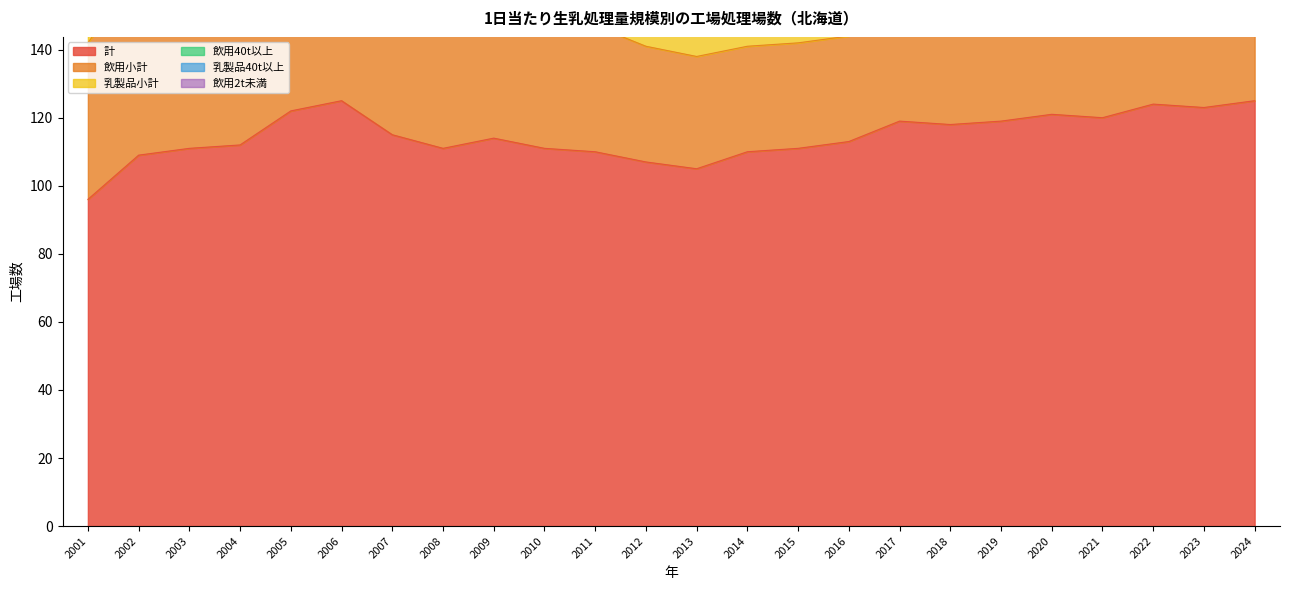

Reading right to left, what are all the values shown in this chart?

計: 2024=125	2023=123	2022=124	2021=120	2020=121	2019=119	2018=118	2017=119	2016=113	2015=111	2014=110	2013=105	2012=107	2011=110	2010=111	2009=114	2008=111	2007=115	2006=125	2005=122	2004=112	2003=111	2002=109	2001=96
飲用小計: 2024=40	2023=36	2022=41	2021=39	2020=41	2019=41	2018=40	2017=37	2016=31	2015=31	2014=31	2013=33	2012=34	2011=37	2010=37	2009=41	2008=43	2007=45	2006=50	2005=48	2004=46	2003=52	2002=54	2001=46
乳製品小計: 2024=82	2023=83	2022=79	2021=78	2020=77	2019=75	2018=76	2017=79	2016=81	2015=77	2014=77	2013=70	2012=71	2011=71	2010=72	2009=71	2008=68	2007=70	2006=75	2005=74	2004=66	2003=59	2002=55	2001=50
飲用40t以上: 2024=8	2023=8	2022=8	2021=8	2020=8	2019=9	2018=7	2017=7	2016=7	2015=7	2014=7	2013=7	2012=7	2011=8	2010=7	2009=7	2008=8	2007=7	2006=7	2005=7	2004=8	2003=9	2002=9	2001=7
乳製品40t以上: 2024=21	2023=21	2022=21	2021=21	2020=21	2019=20	2018=21	2017=22	2016=22	2015=22	2014=21	2013=22	2012=21	2011=21	2010=22	2009=21	2008=21	2007=20	2006=21	2005=21	2004=21	2003=21	2002=20	2001=20
飲用2t未満: 2024=28	2023=25	2022=29	2021=28	2020=29	2019=27	2018=27	2017=25	2016=20	2015=20	2014=20	2013=22	2012=22	2011=25	2010=23	2009=27	2008=29	2007=30	2006=33	2005=31	2004=29	2003=35	2002=36	2001=30